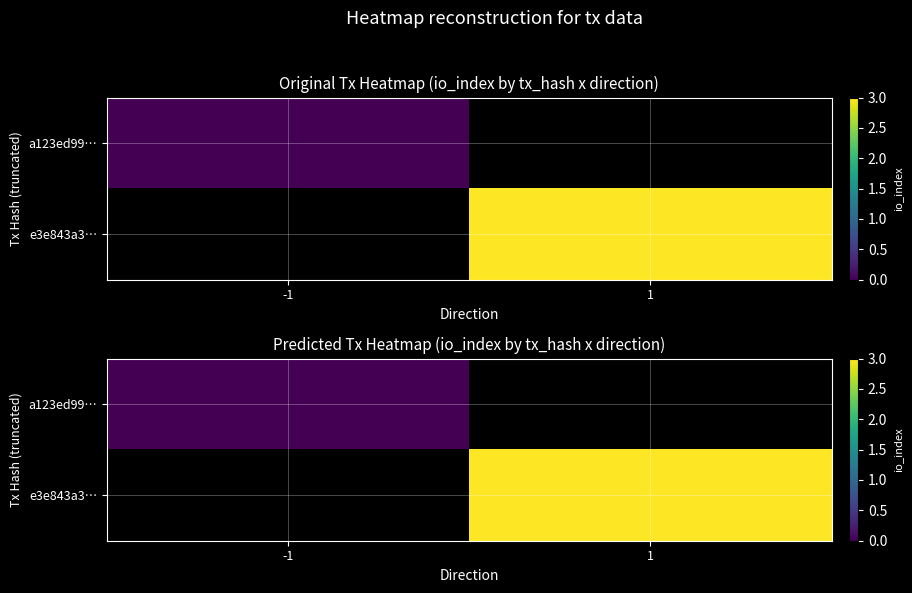

Is it true that a123ed99… equals 0.0 at -1?

True